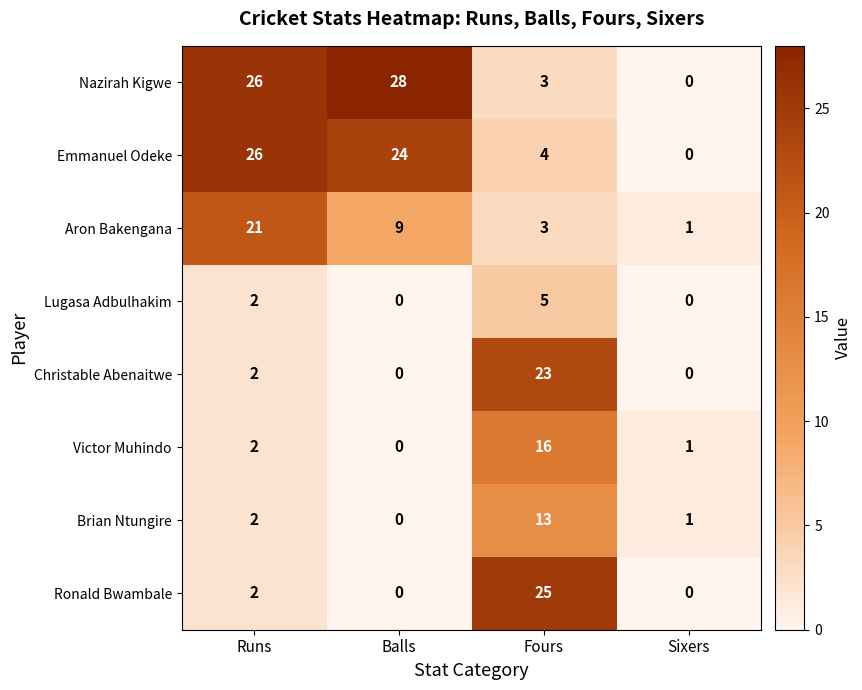

What is the approximate value of Ronald Bwambale at Fours?

25